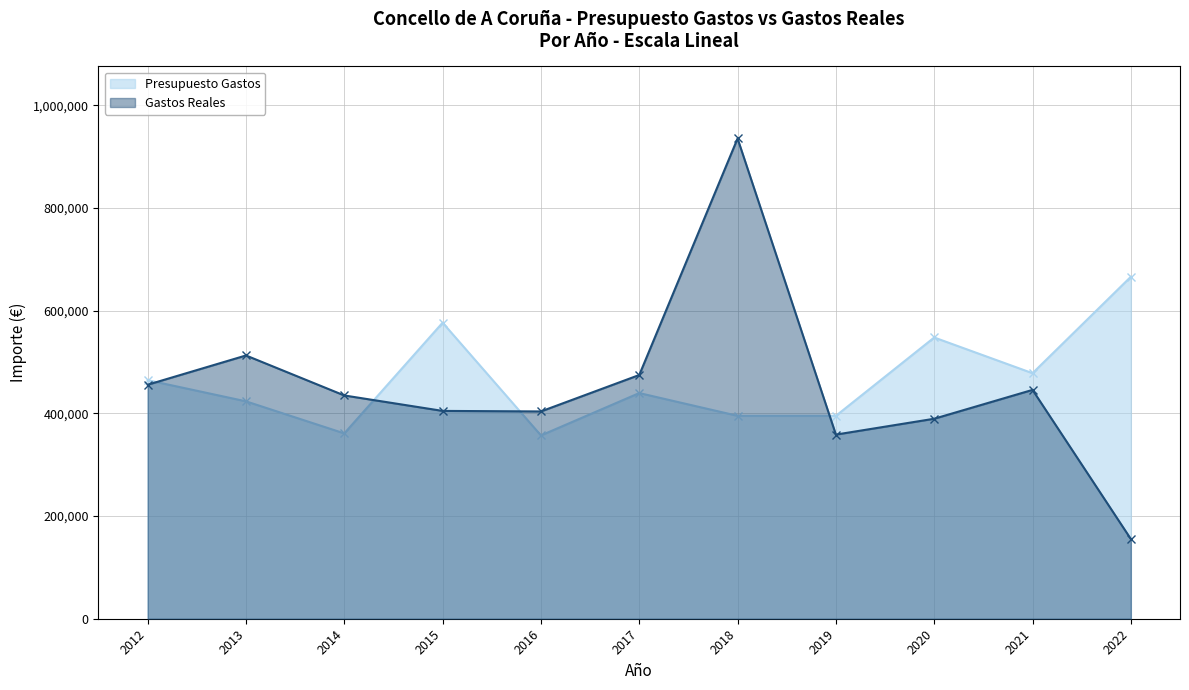

List the series in order of their peak value, highest first.

Gastos Reales, Presupuesto Gastos